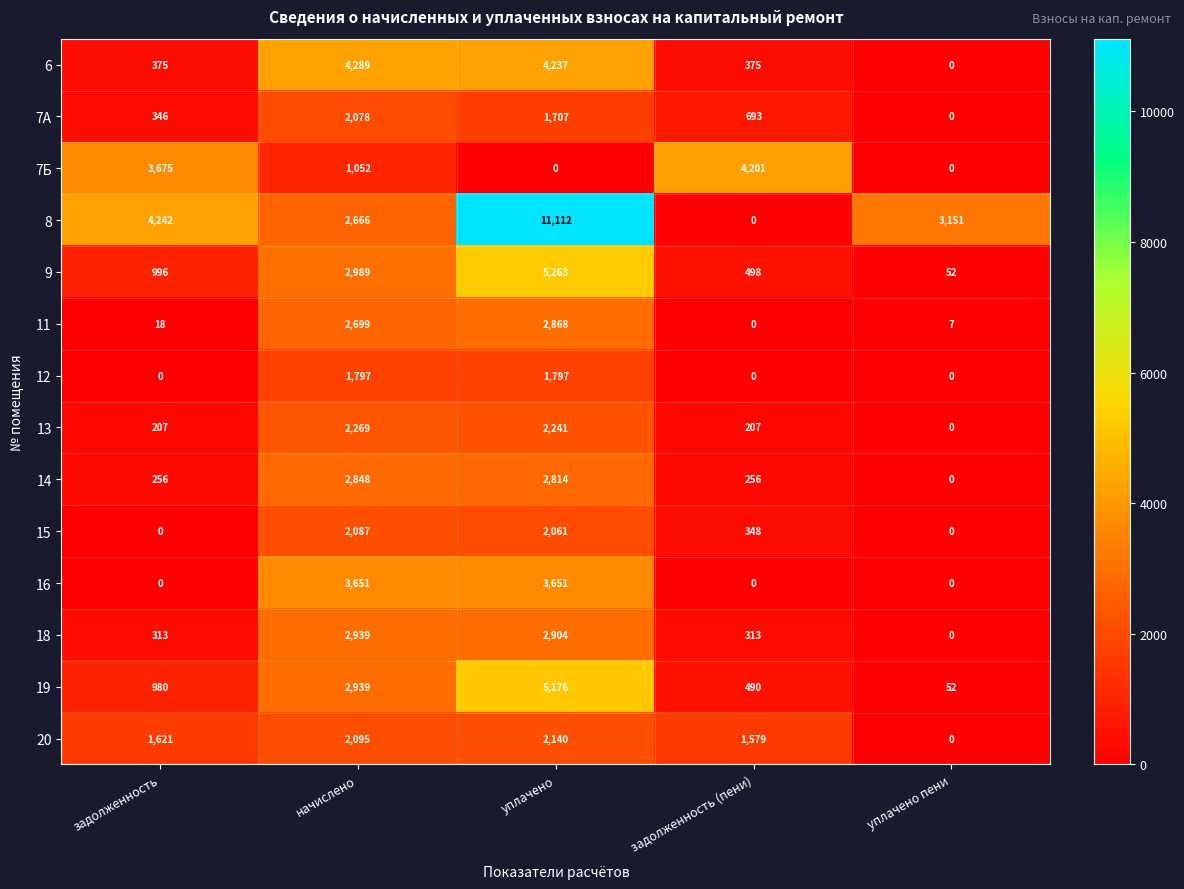

What is the total value across all series at задолженность (пени)?

8960